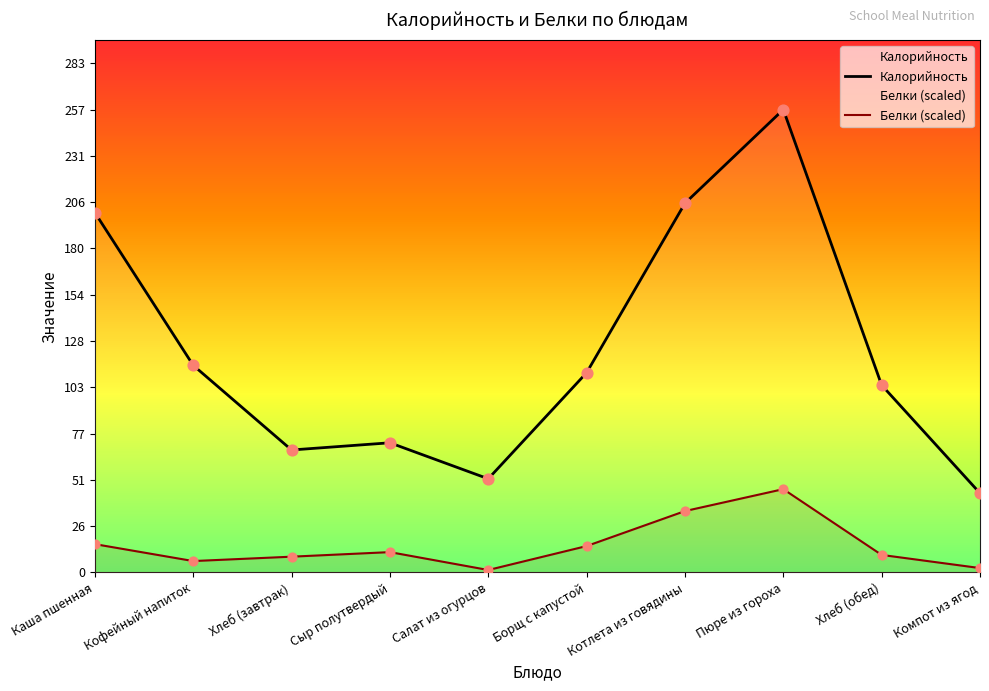

Is the value of Белки (scaled) at Салат из огурцов greater than the value of Калорийность at Хлеб (обед)?

No